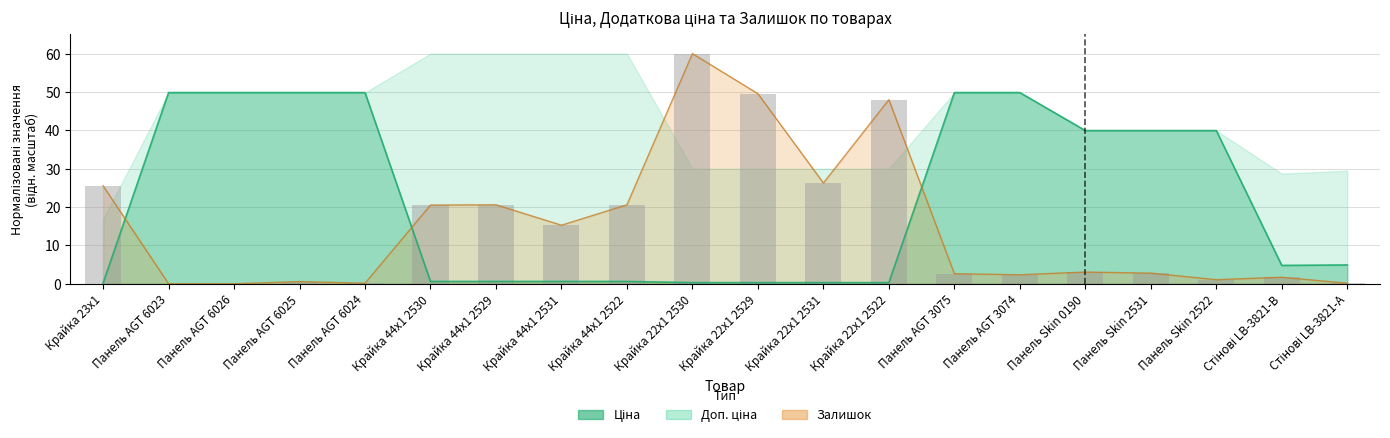

Is it true that the value at Панель AGT 3075 is 2.6?

True